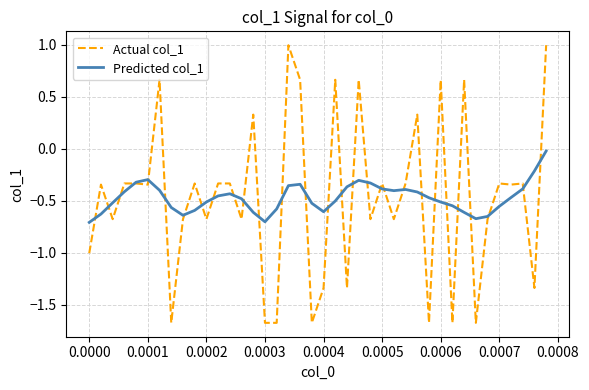

What is the maximum value shown in the chart?

1.0